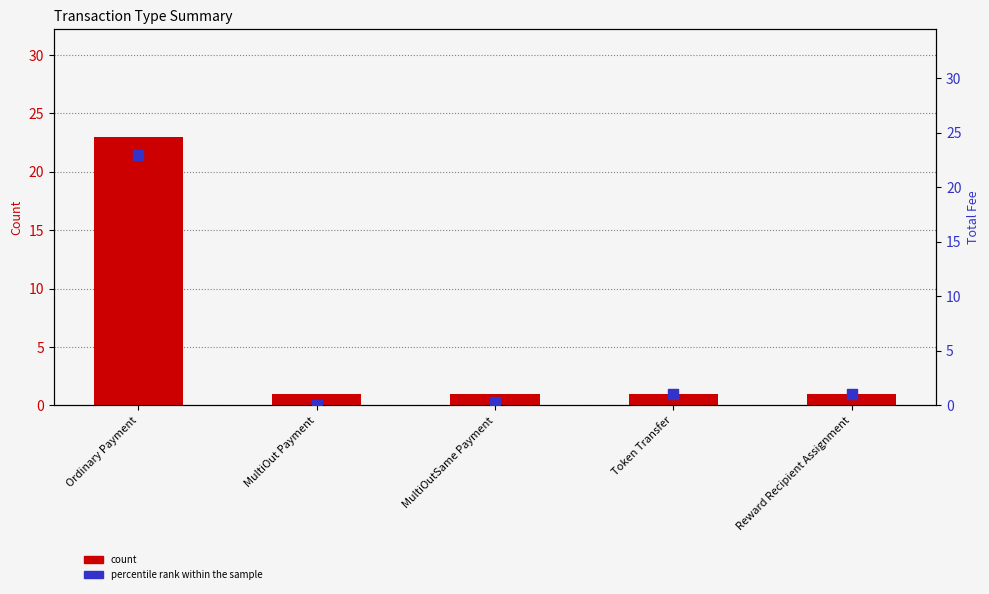

At which category is the sum across all series the highest?

Ordinary Payment